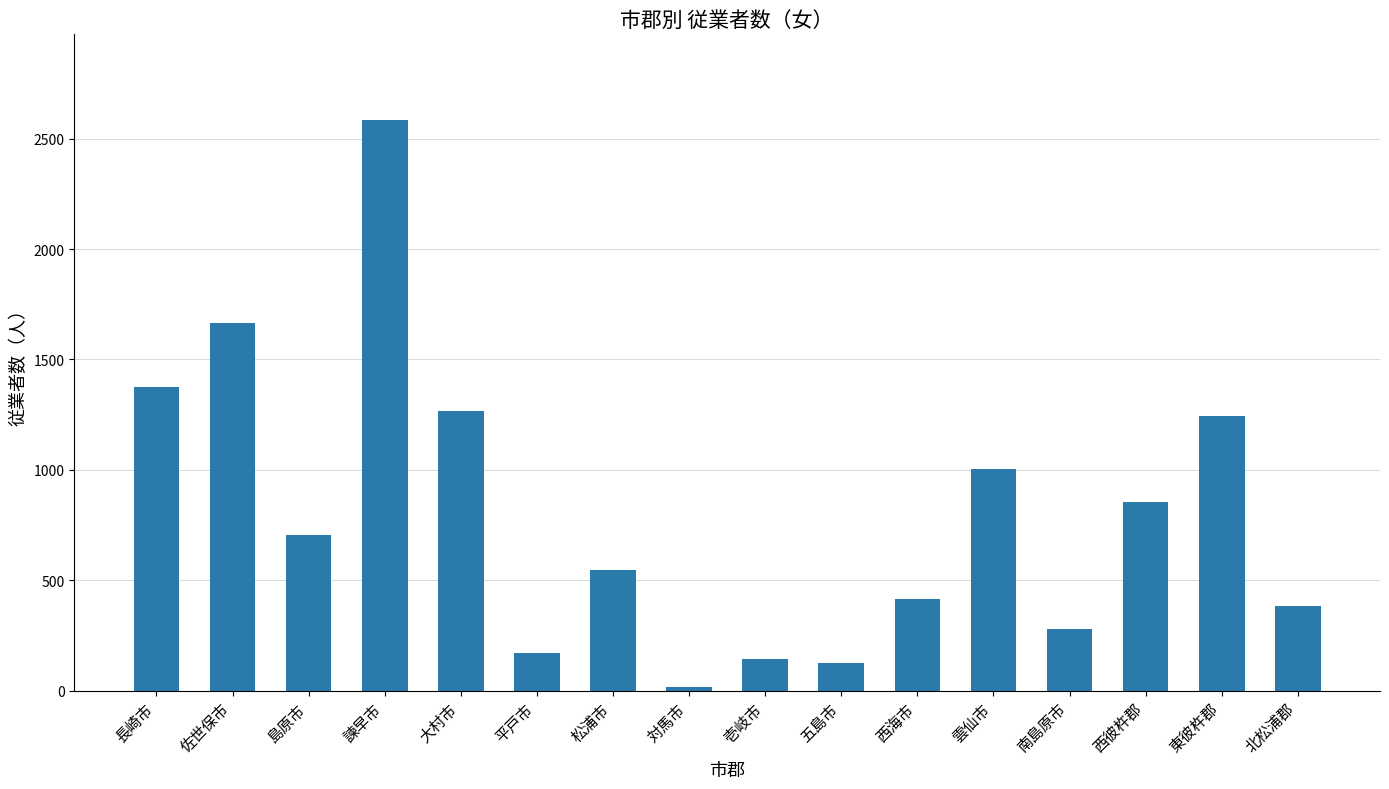

What value does the data have at 西海市?

415